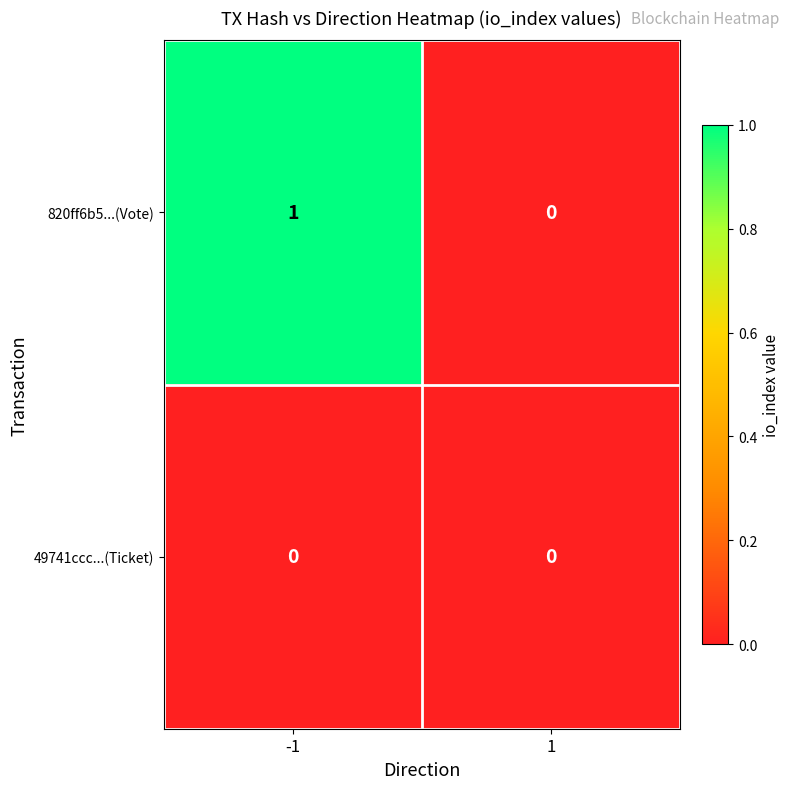

The 49741ccc...(Ticket) series shows 0 at 1. True or false?

True